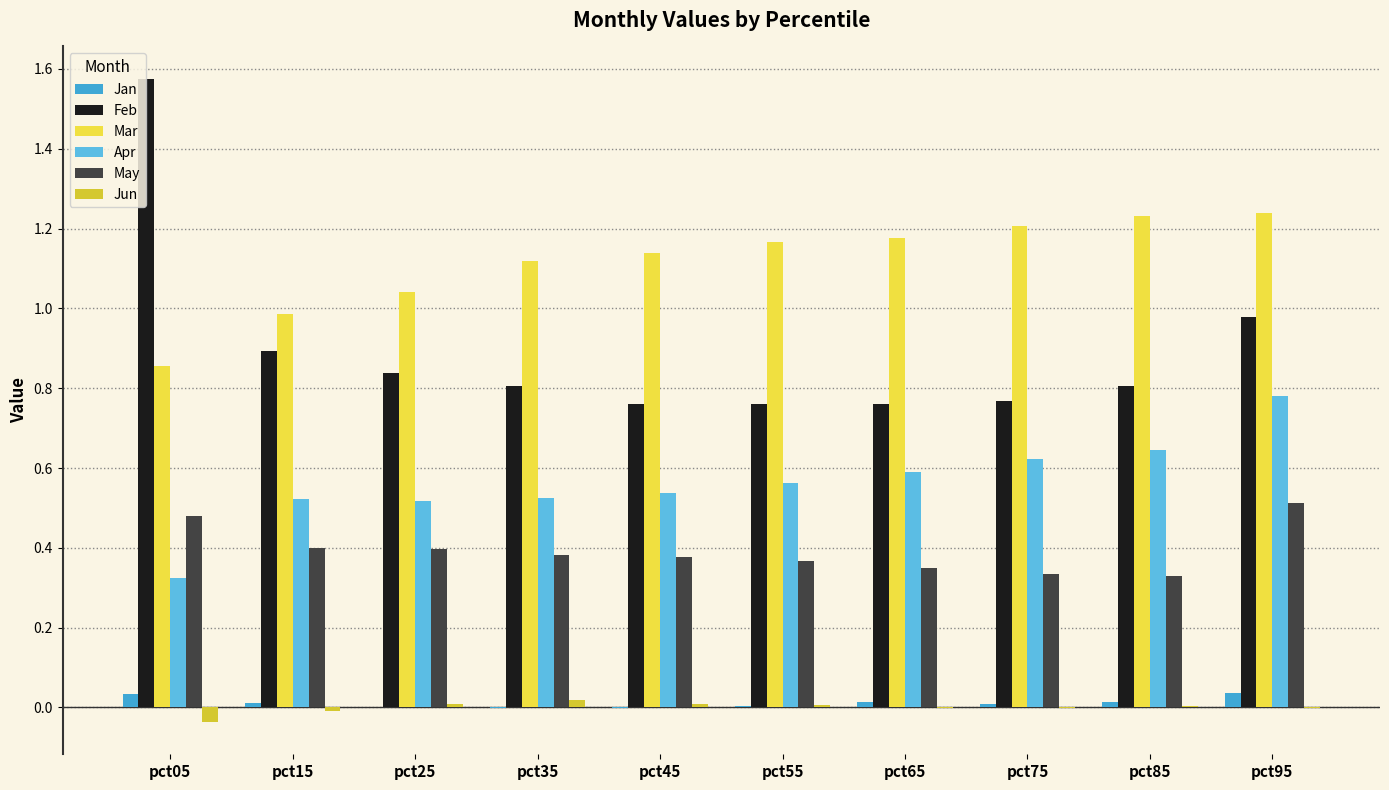

Is it true that Mar equals 0.3 at pct65?

False